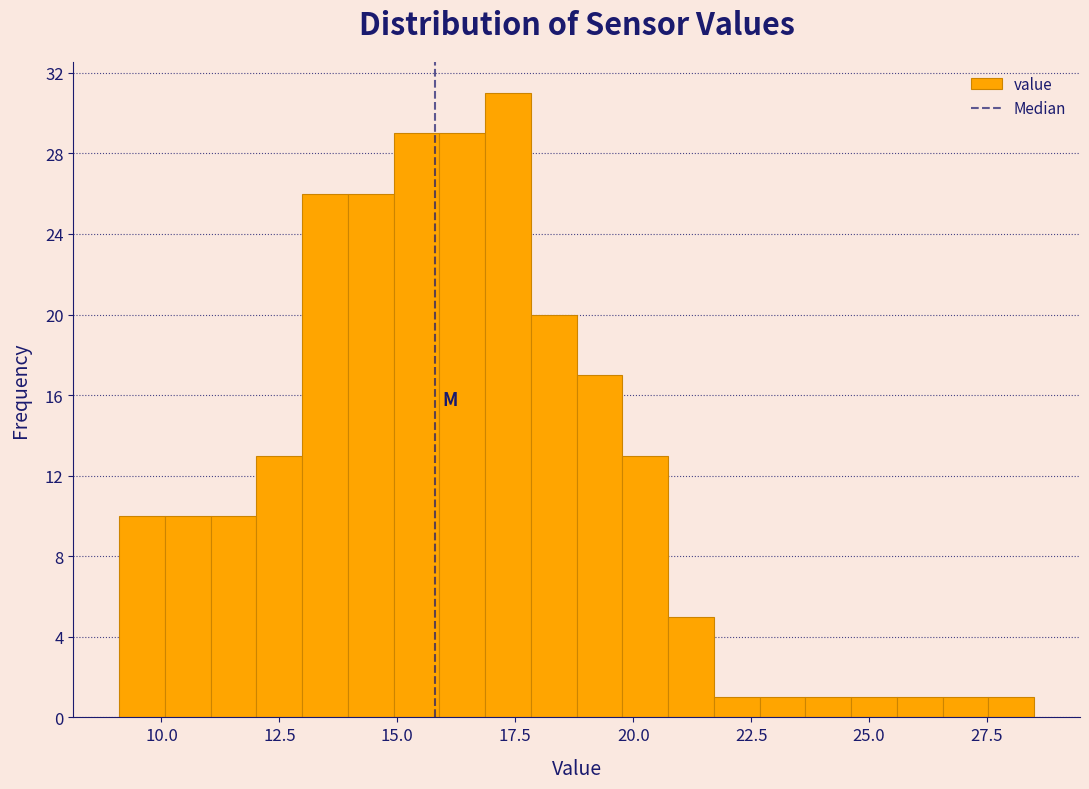

Around what value on the x-axis is the tallest bar? Give the approximate position of its centre, as read against the axis.

17.5